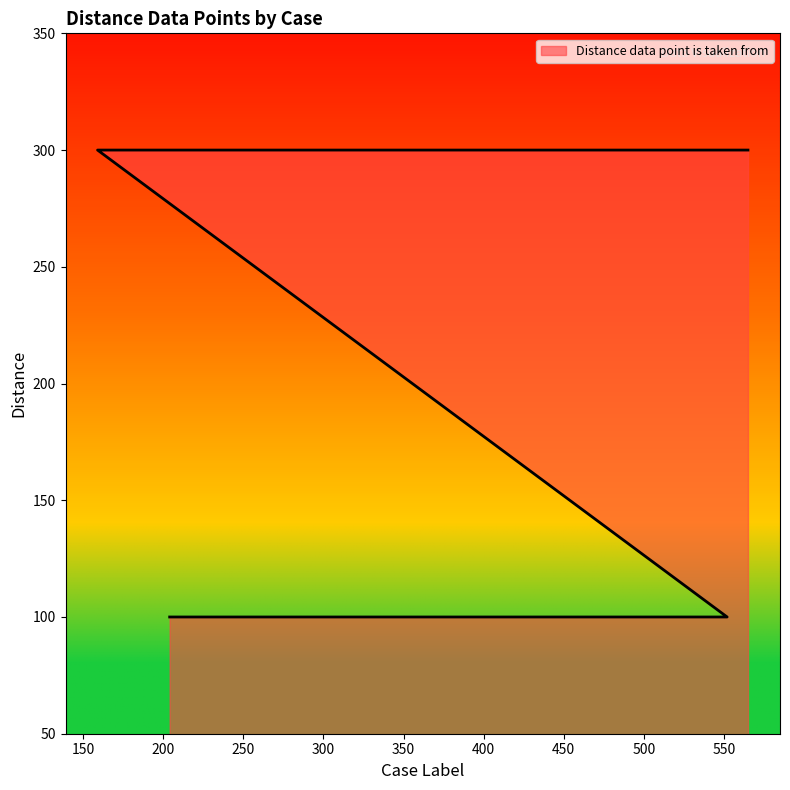

Rank the categories by value from highest to lowest.

159, 251, 301, 308, 322, 363, 482, 496, 523, 539, 565, 204, 217, 552